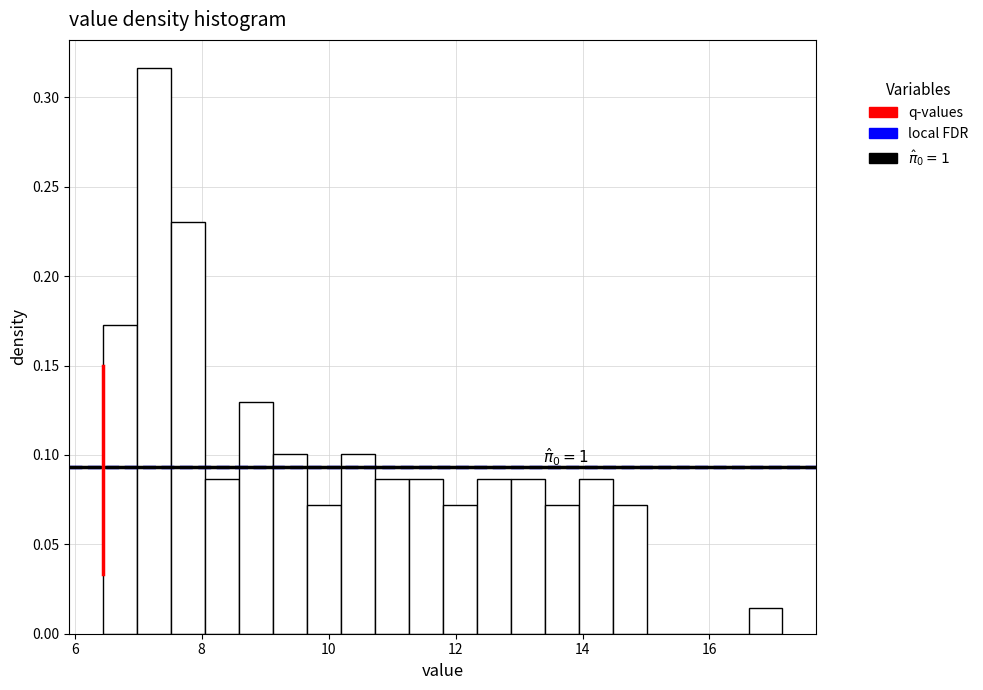

Read against the x-axis, roughly where is the centre of the tallest bar?

7.2